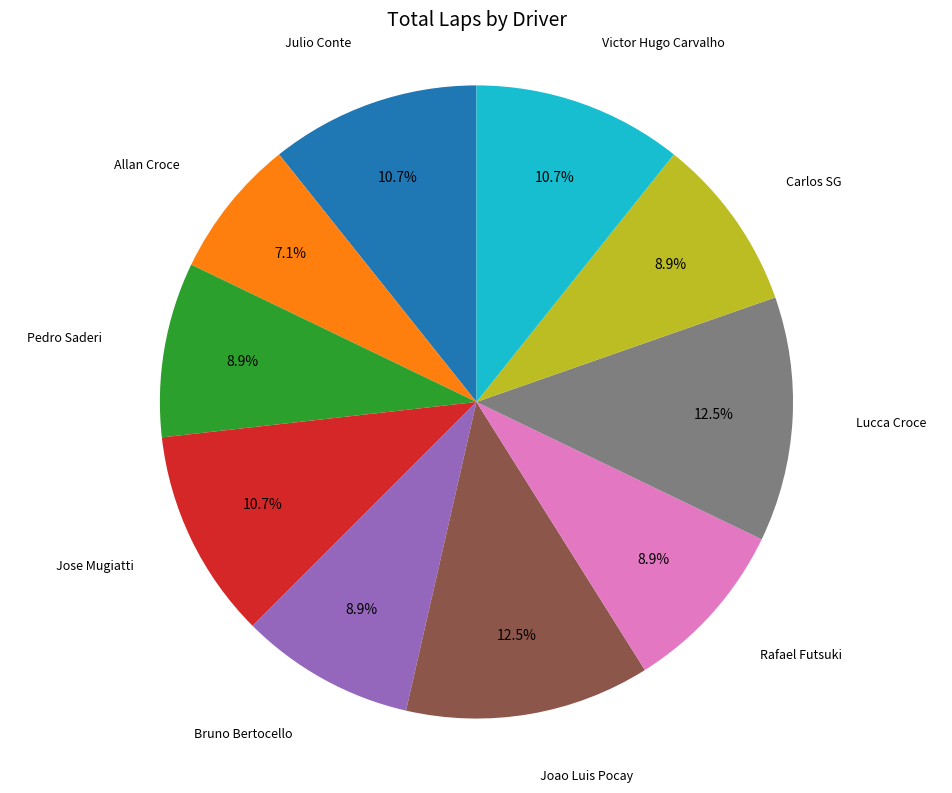

Does any single category account for the majority?

No